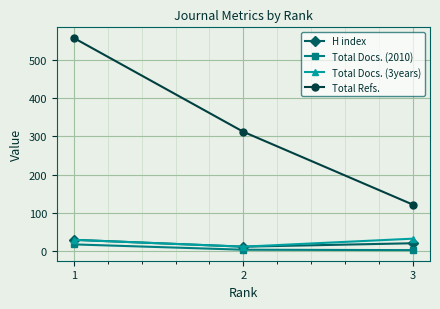

What is the difference between the maximum and second lowest values in the Total Refs. series?

246